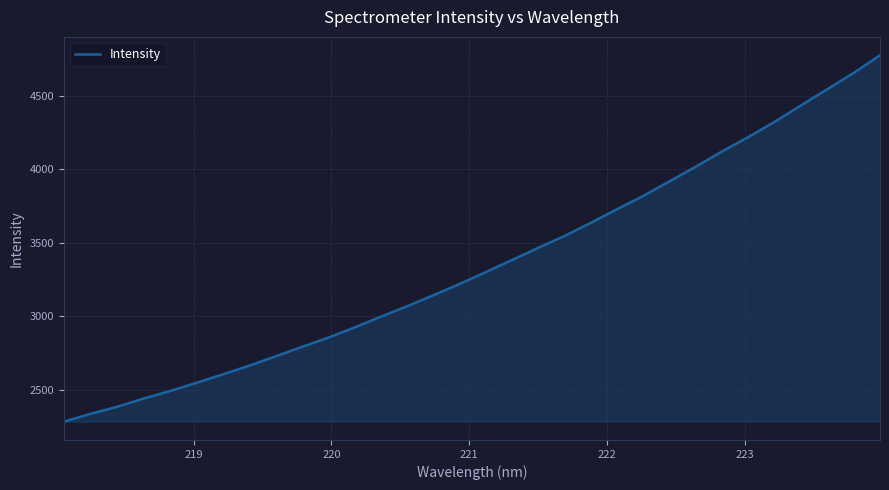

What is the maximum value shown in the chart?

4775.0